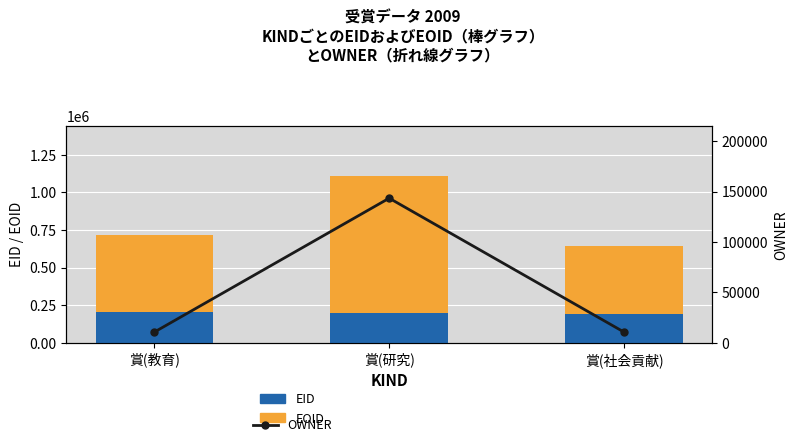

Reading left to right, list all the values displayed in this chart.

EID: 賞(教育)=205680	賞(研究)=194880	賞(社会貢献)=189586
EOID: 賞(教育)=510790	賞(研究)=914512	賞(社会貢献)=454142
OWNER: 賞(教育)=10607	賞(研究)=143414	賞(社会貢献)=10608